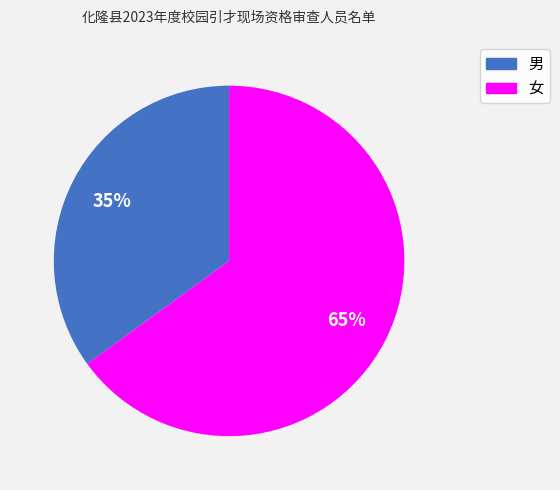

True or false: 女 accounts for 65% of the total.

True